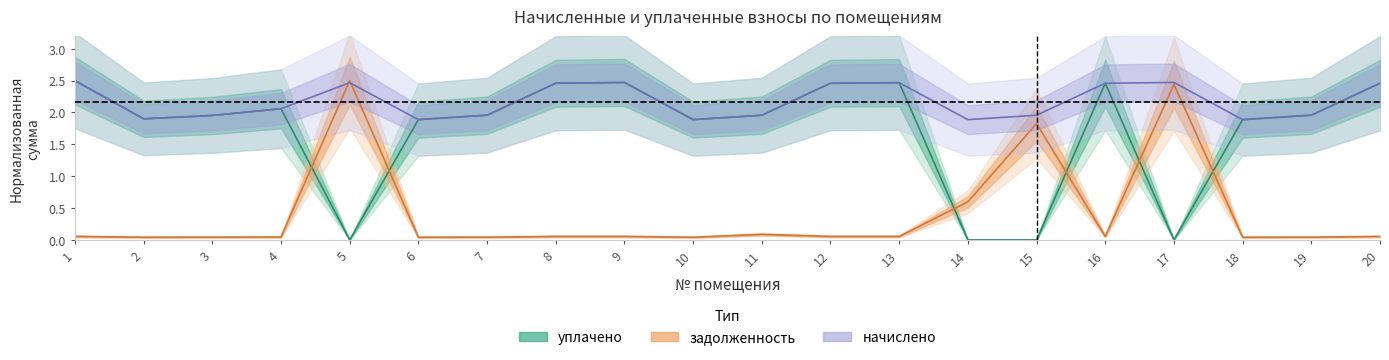

Where is the first local minimum for уплачено?

2